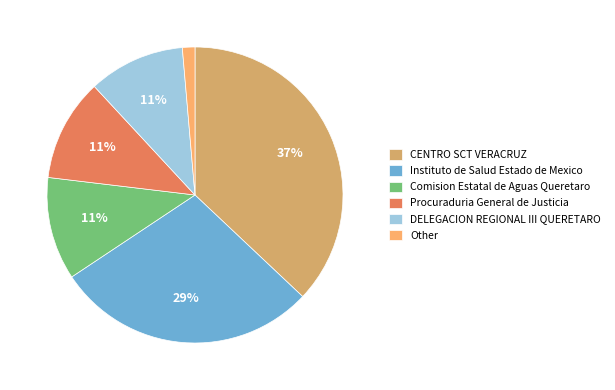

Count the number of slices in the pie.

6